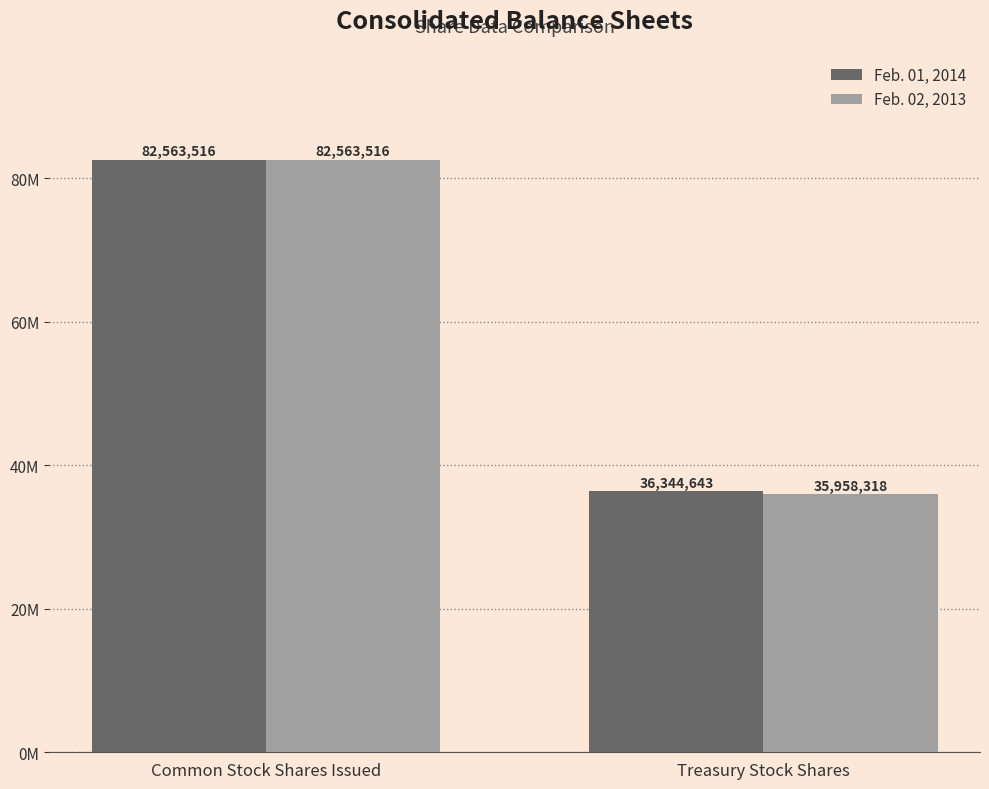

Are the bars grouped side by side (vs. stacked)?

Yes